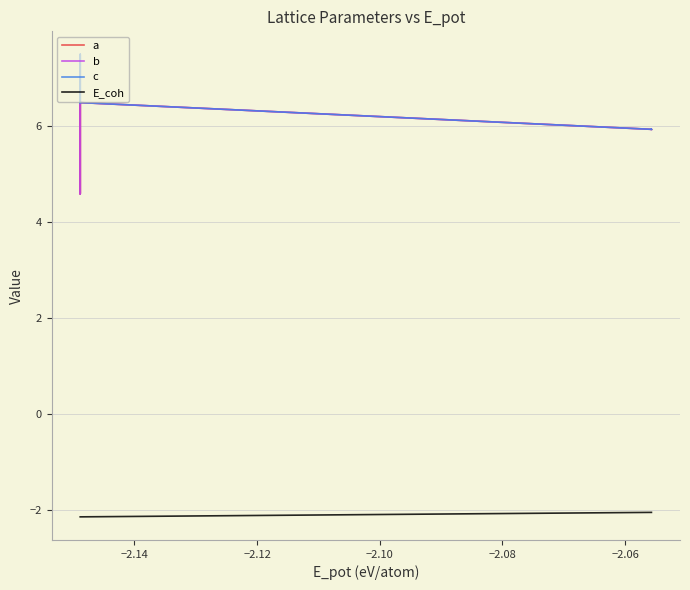

Does the chart display data point markers on the line(s)?

No